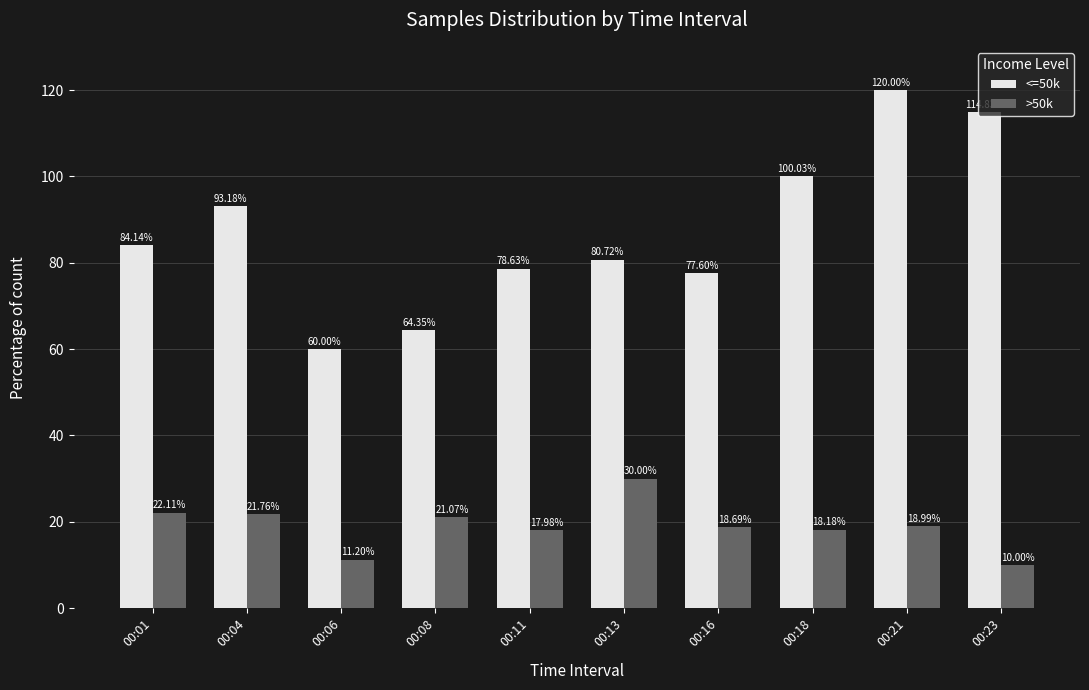

What is the difference between the <=50k values at 00:06 and 00:23?

54.8